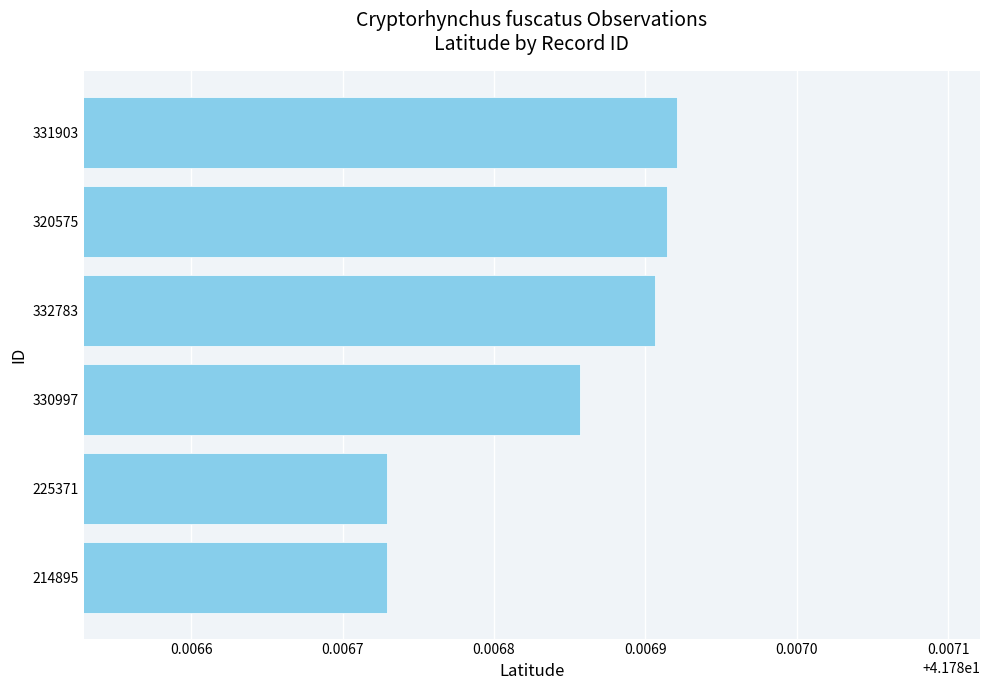

Between 225371 and 330997, which is larger?

330997